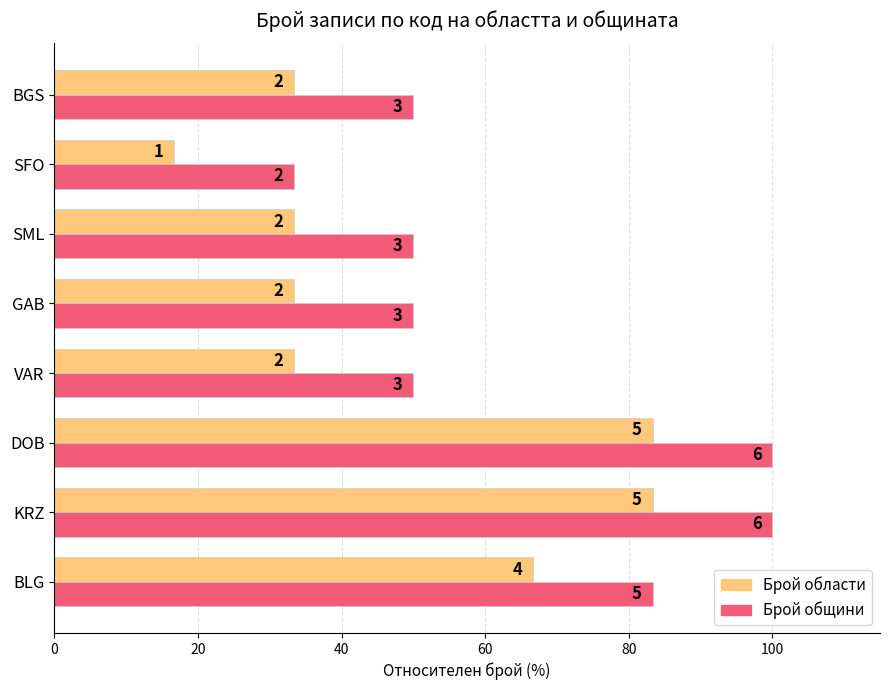

What are all the series names shown in the legend?

Брой области, Брой общини